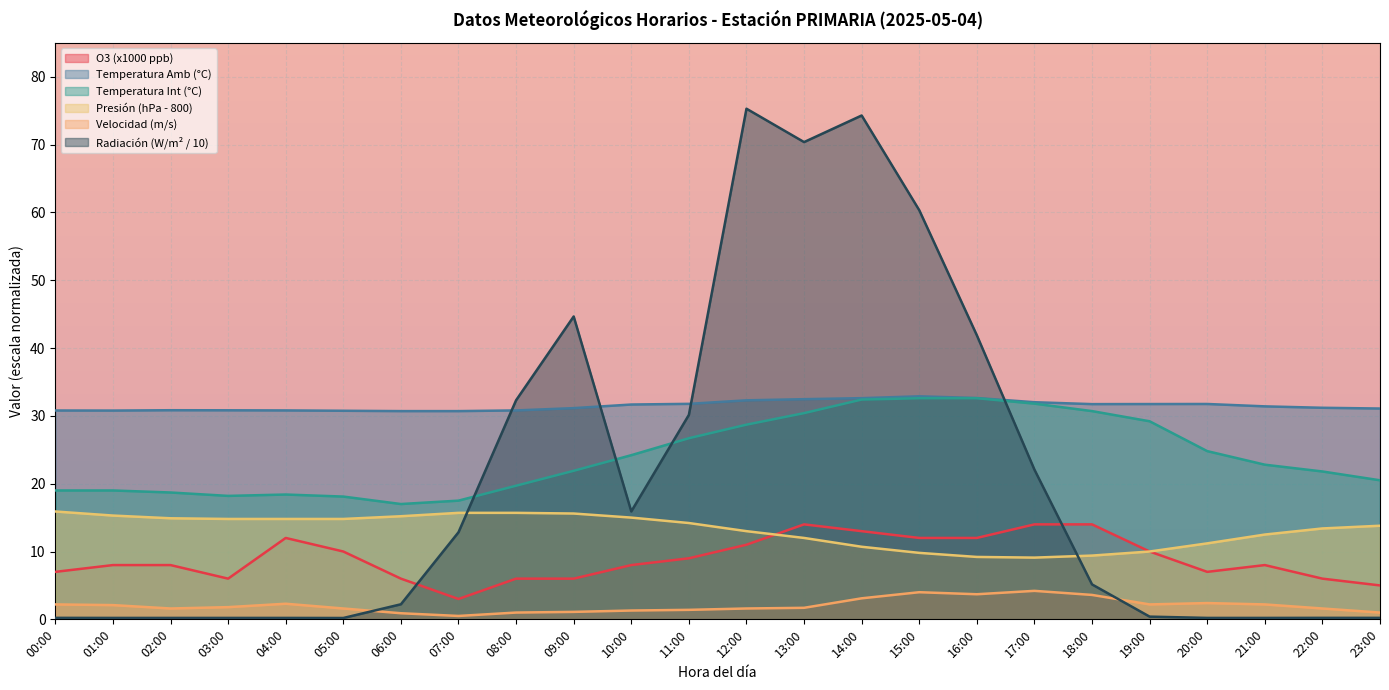

What is the difference between the second highest and second lowest values in the Temperatura Int series?

15.1